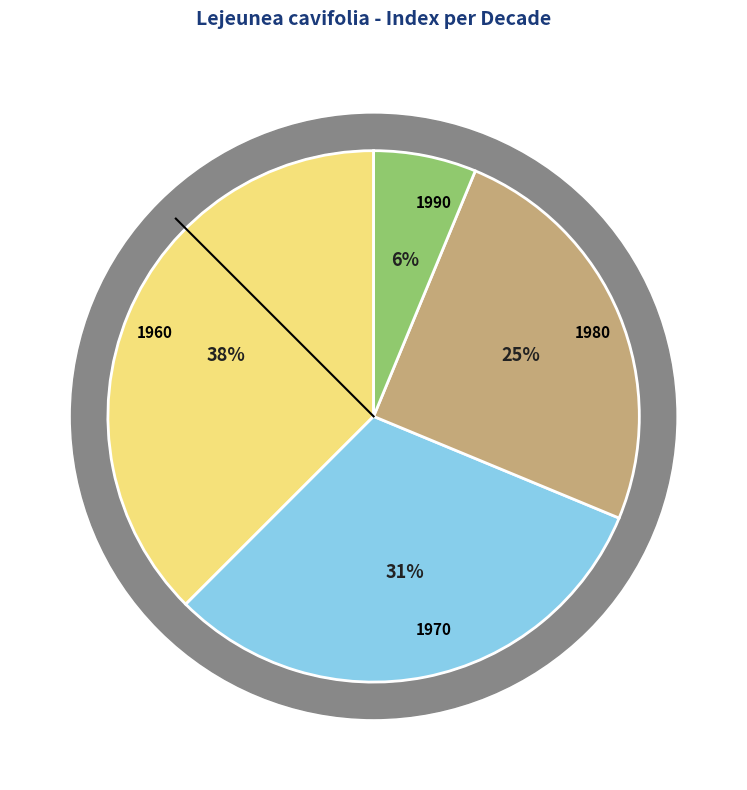

Which slice is the largest?

1960